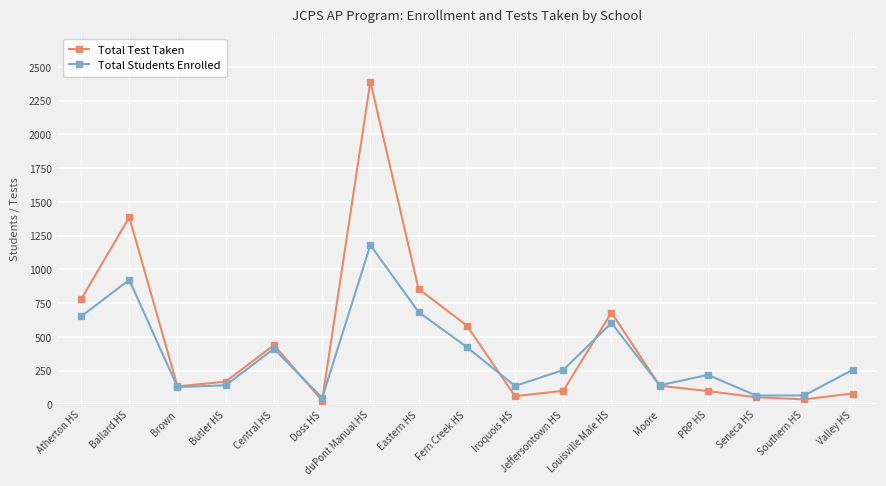

In Total Test Taken, how many points are higher than both neighbors (excluding endpoints)?

4